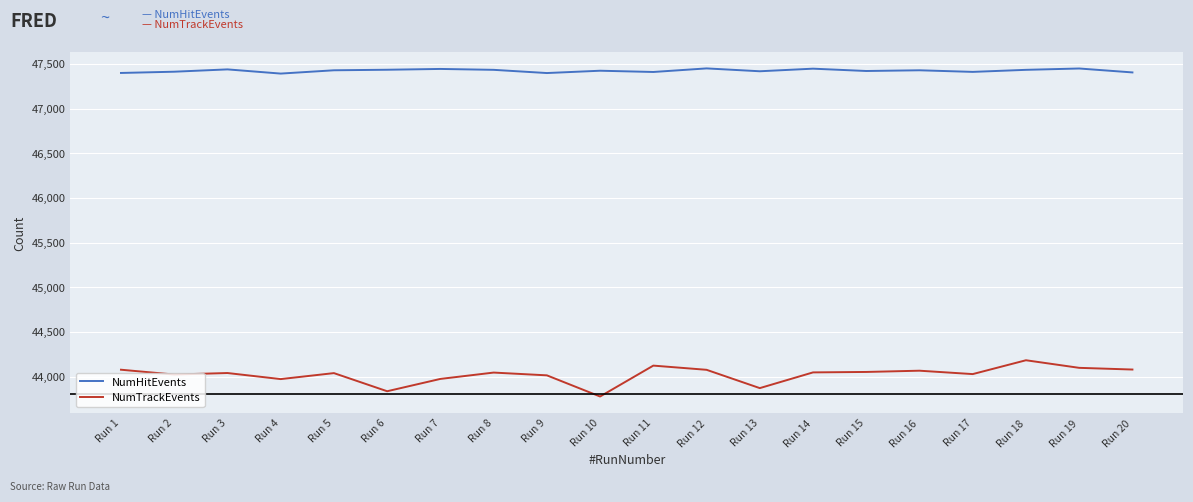

Does the chart have visible grid lines?

Yes